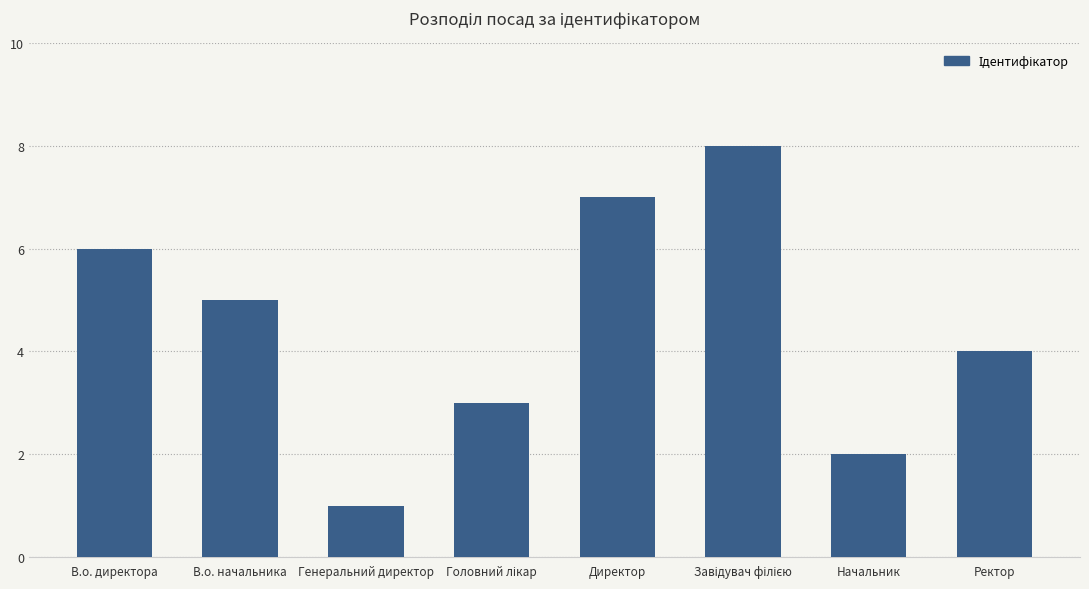

What is the sum of all values?

36